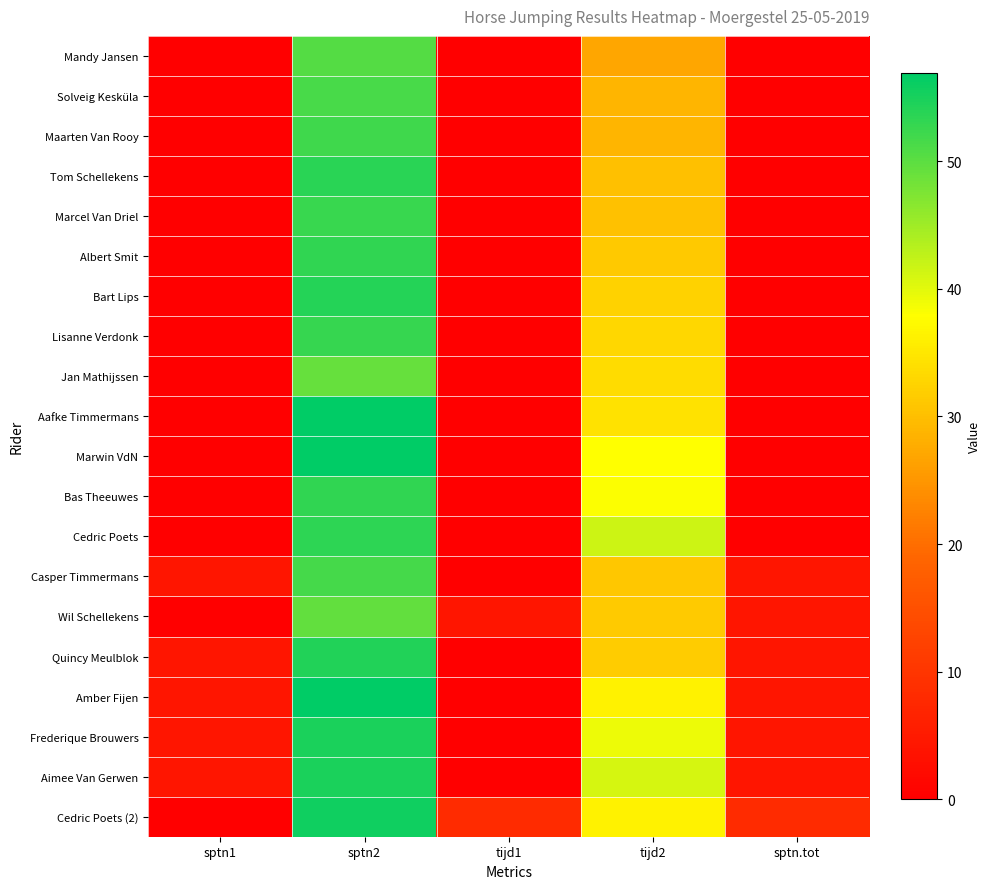

At how many categories does at least one series exceed 29?

2